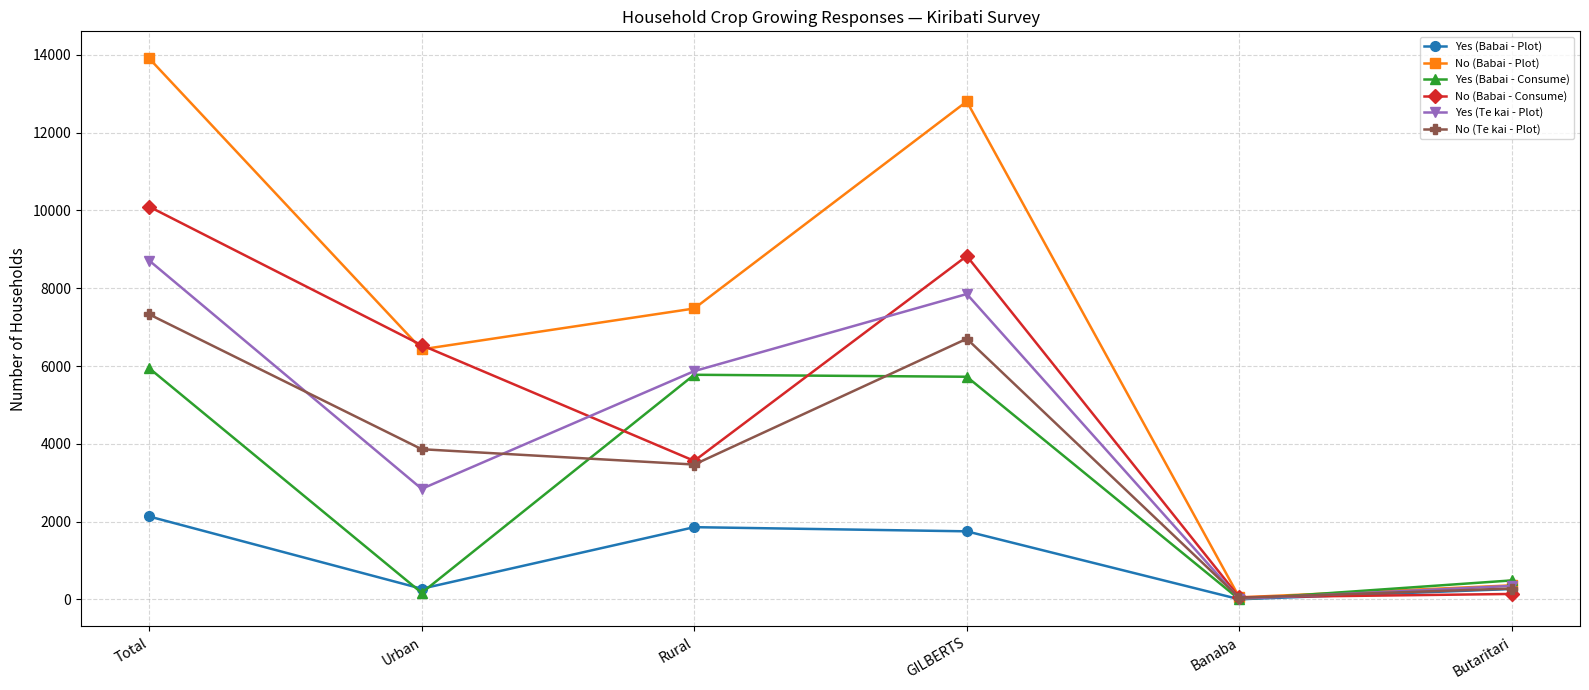

Which label corresponds to the largest value in the chart?

Total